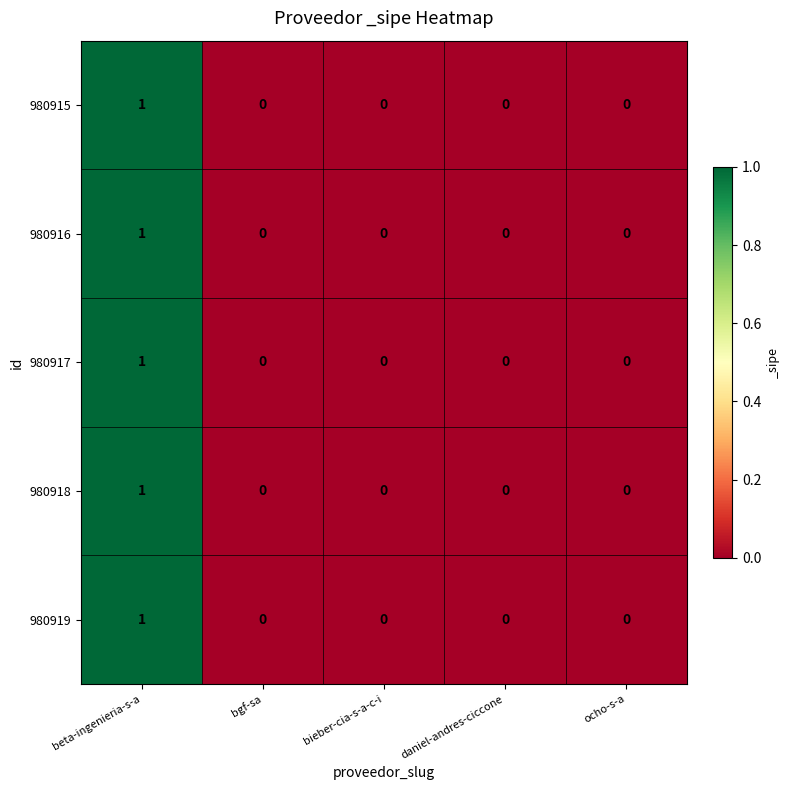

At which label does 980917 reach its peak?

beta-ingenieria-s-a